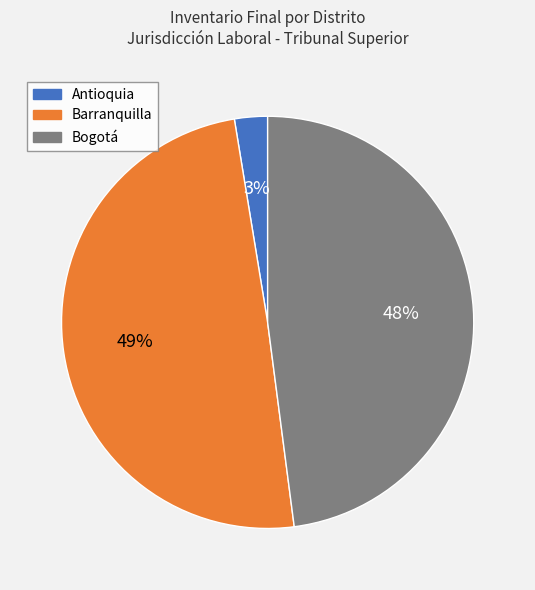

To the nearest percent, what portion does Barranquilla represent?

49%